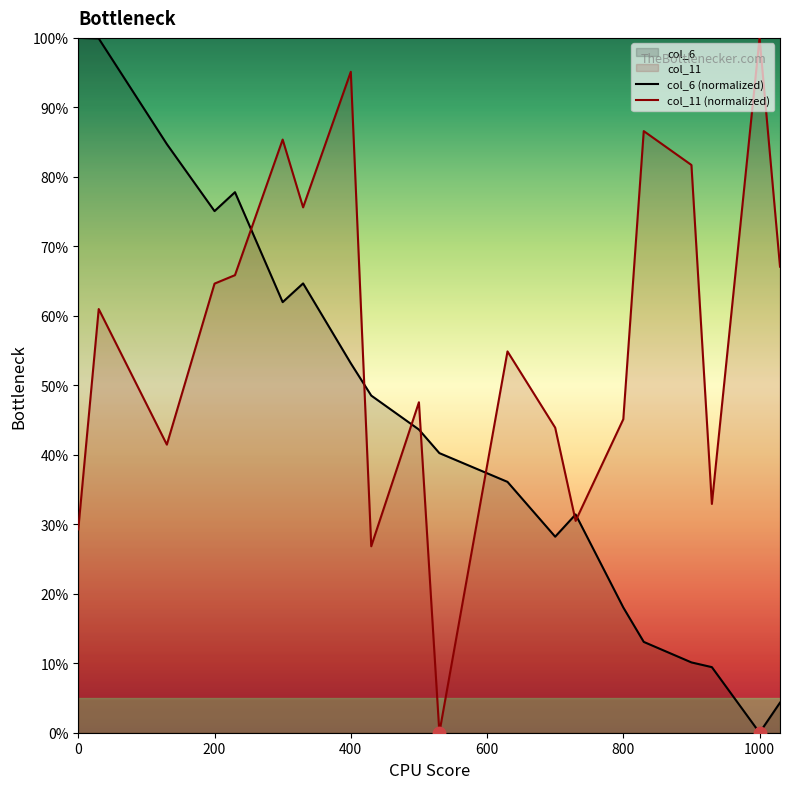

Which series has the largest total across all categories?

col_11 (normalized)